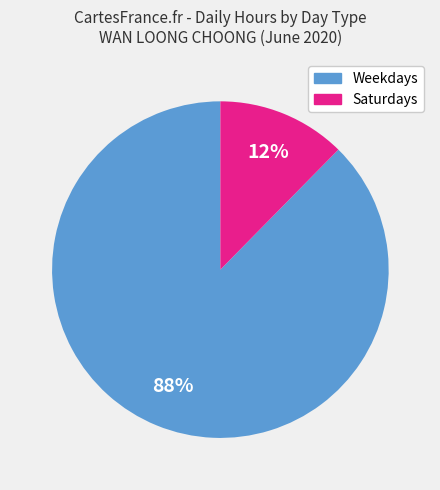

Is the sum of Weekdays and Saturdays greater than half?

Yes